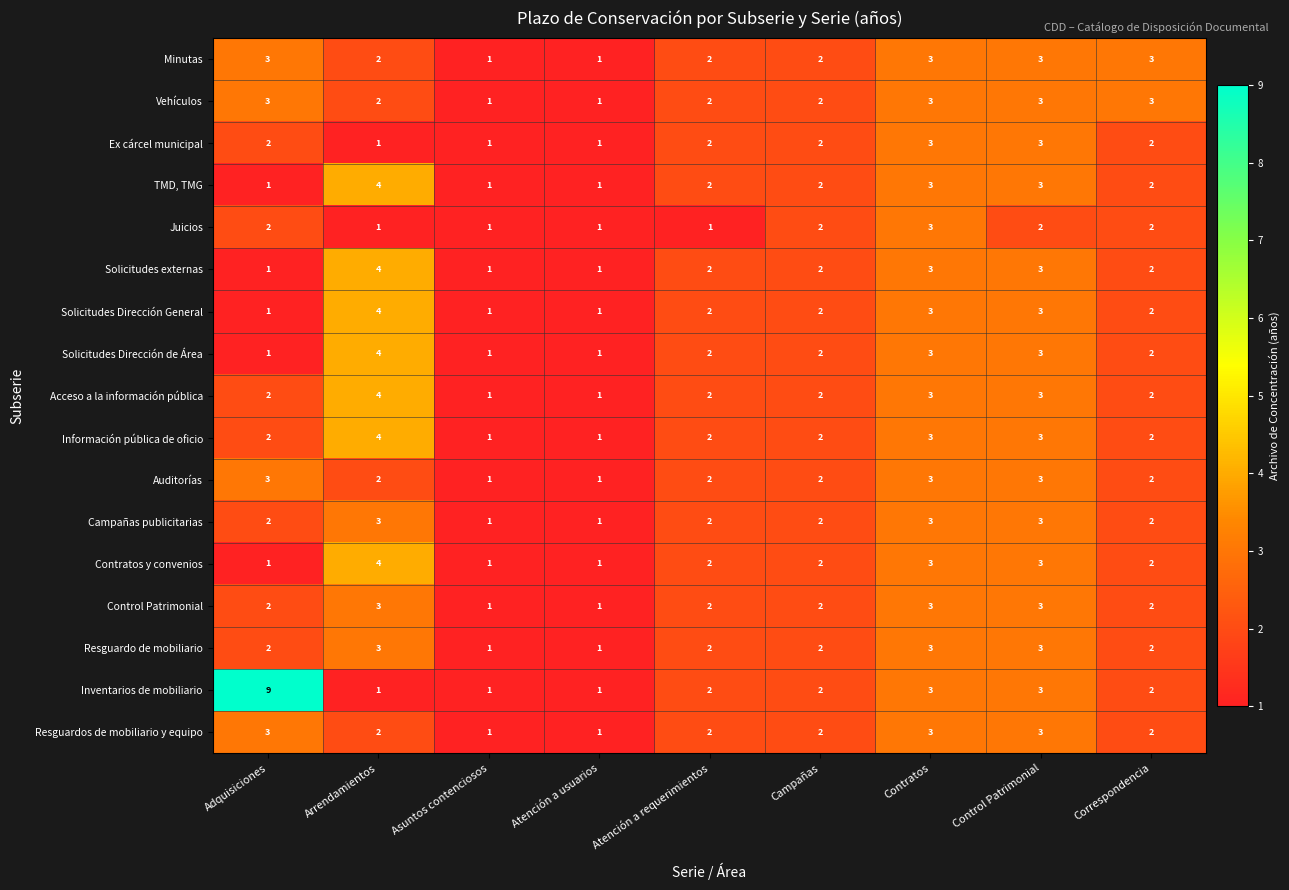

What is the smallest value displayed?

1